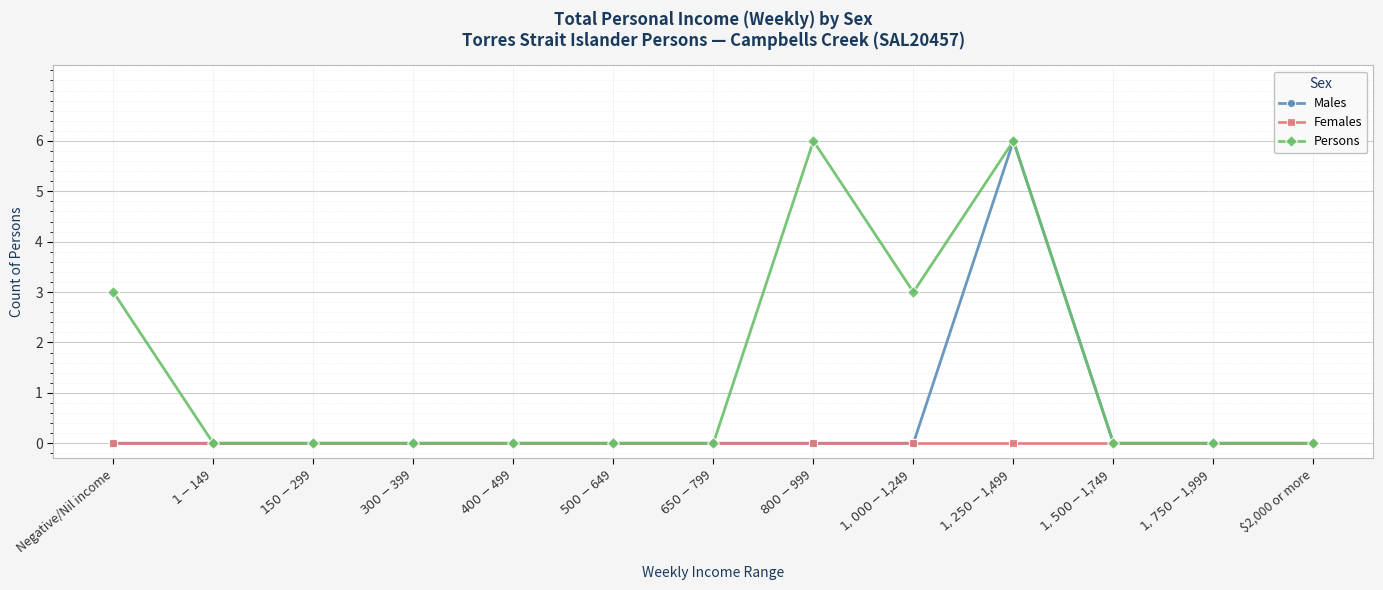

The Persons series shows -3 at $2,000 or more. True or false?

False